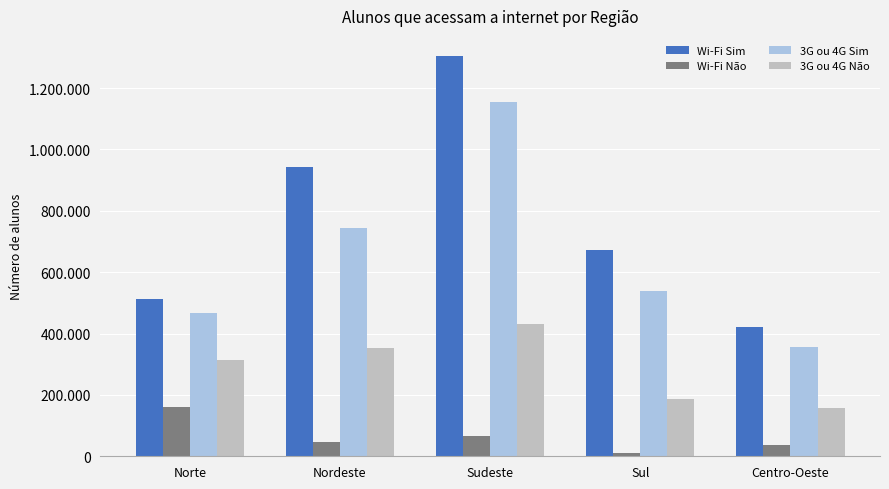

Reading right to left, what are all the values shown in this chart?

Wi-Fi Sim: Centro-Oeste=422059	Sul=671246	Sudeste=1304860	Nordeste=943010	Norte=513970
Wi-Fi Não: Centro-Oeste=35831	Sul=11319	Sudeste=64972	Nordeste=45417	Norte=159264
3G ou 4G Sim: Centro-Oeste=356409	Sul=538639	Sudeste=1153500	Nordeste=745601	Norte=466684
3G ou 4G Não: Centro-Oeste=156037	Sul=186150	Sudeste=429719	Nordeste=351814	Norte=312816